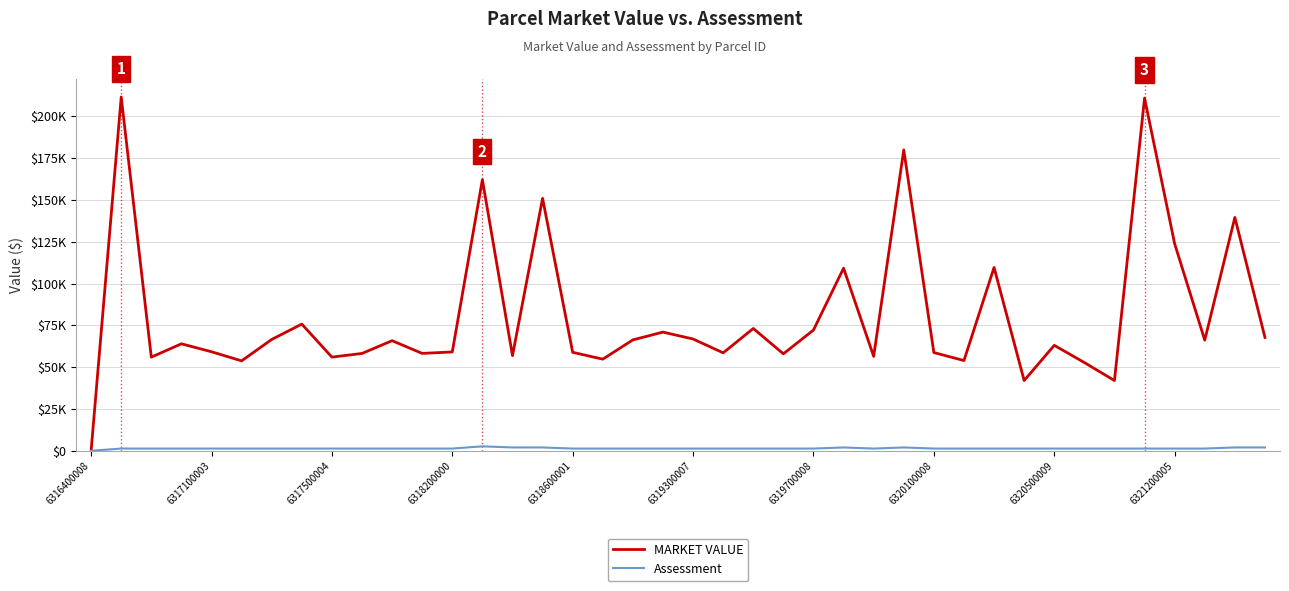

What are all the series names shown in the legend?

MARKET VALUE, Assessment